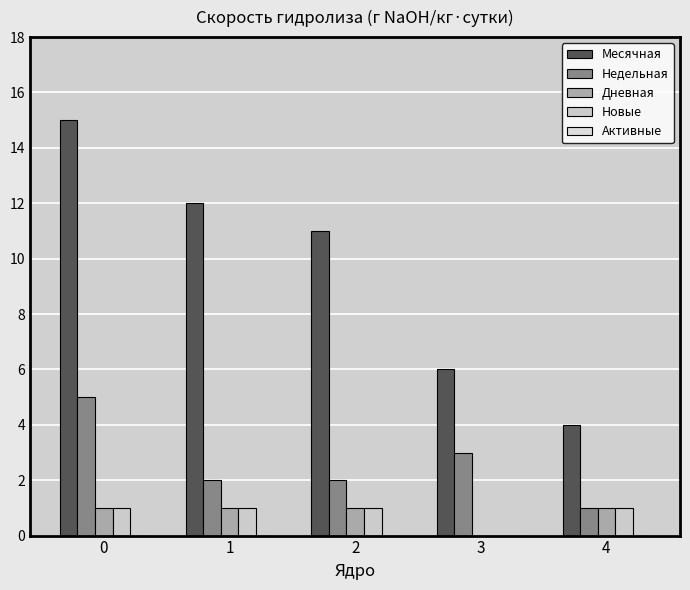

How many groups of bars are there?

5